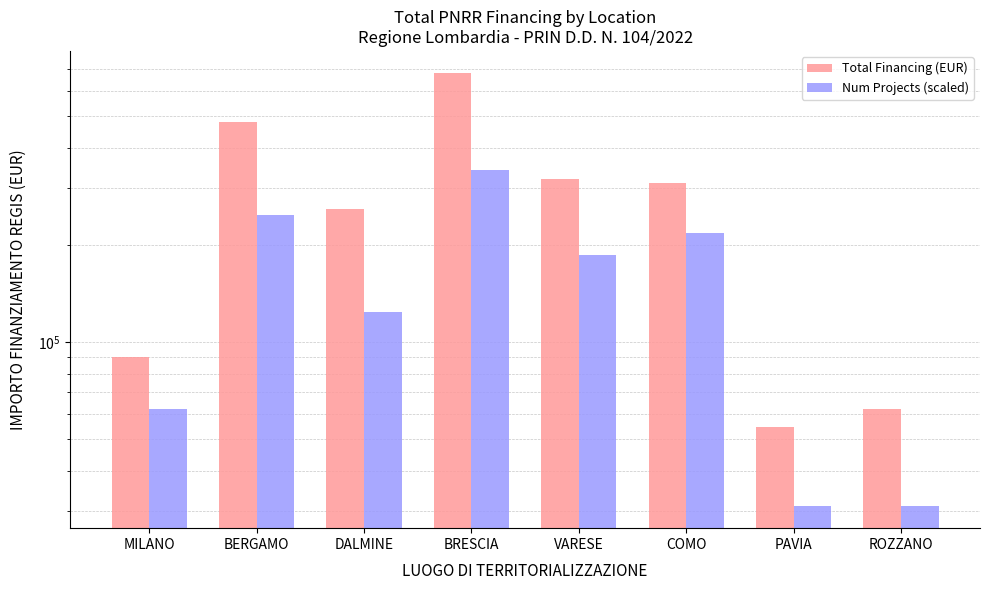

What is the approximate value of Num Projects (scaled) at PAVIA?

31022.8